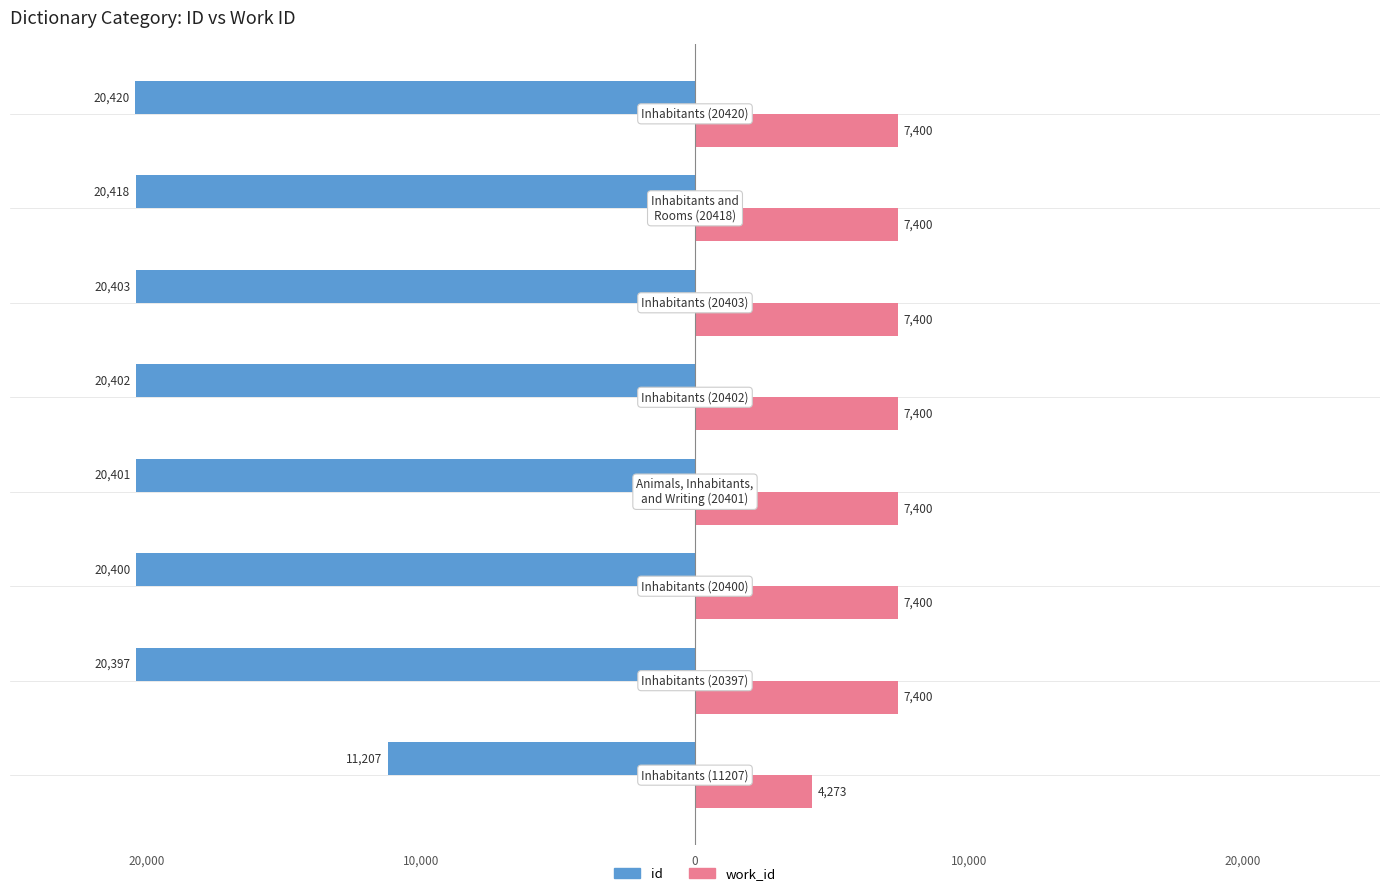

What are all the series names shown in the legend?

id, work_id